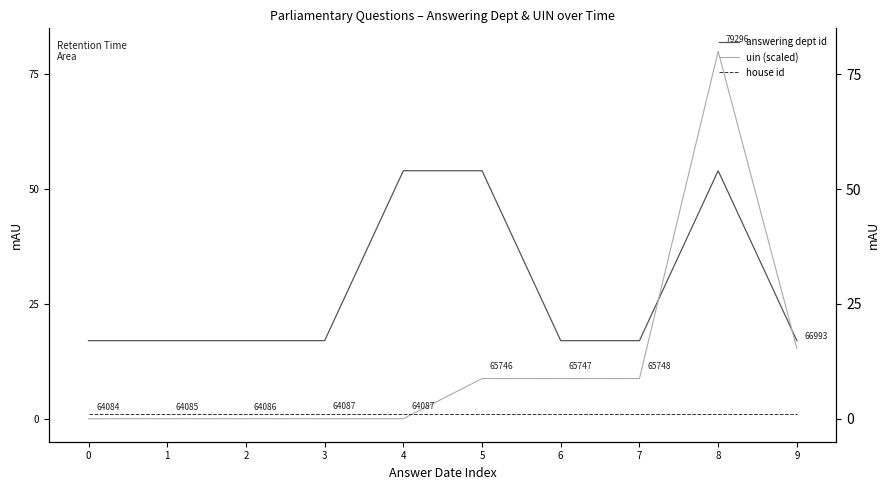

True or false: uin (scaled) has more than 0 interior local peaks.

True